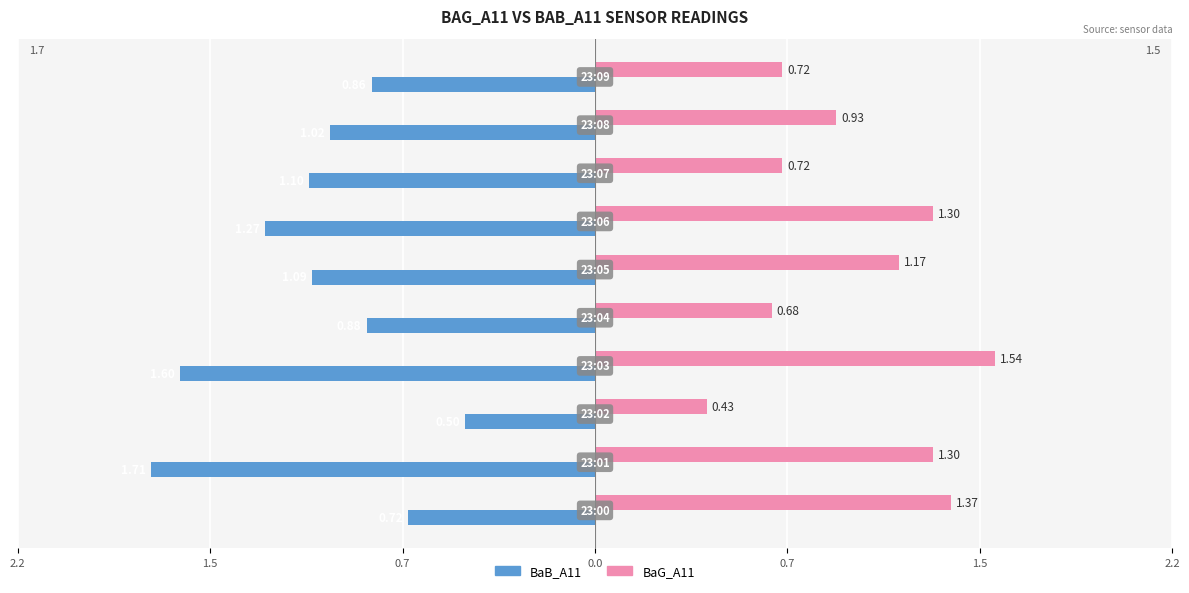

What are all the series names shown in the legend?

BaB_A11, BaG_A11